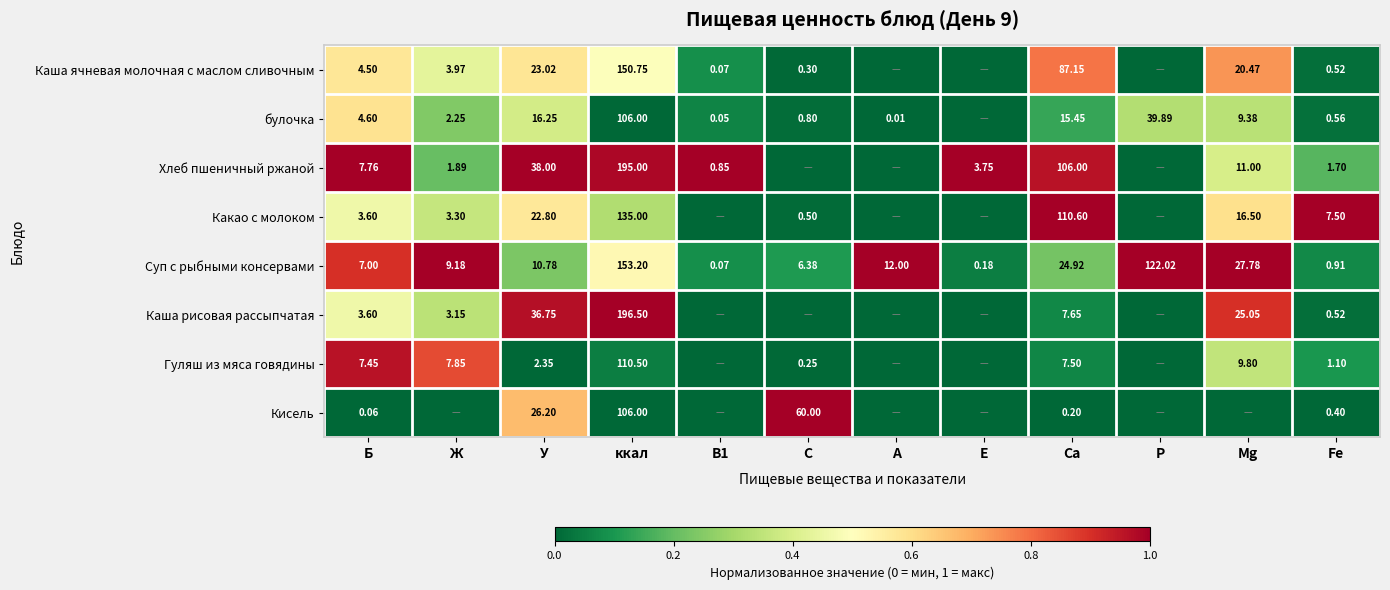

At which label does Суп с рыбными консервами reach its peak?

ккал